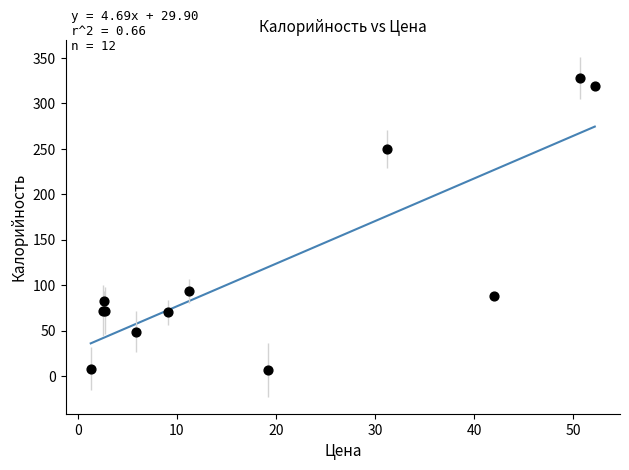

What Y value in the scatter plot is closest to 167?

94.0